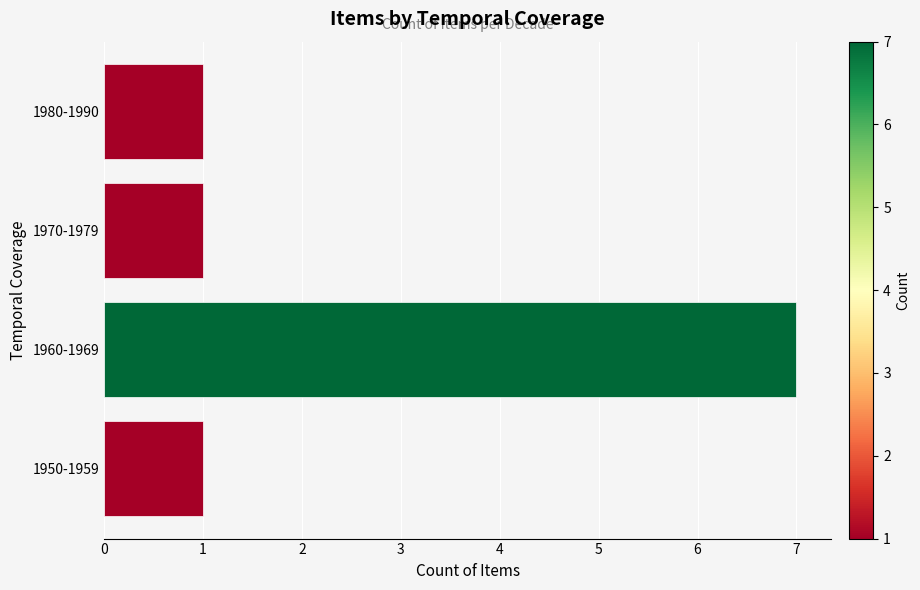

Are the bars grouped side by side (vs. stacked)?

No